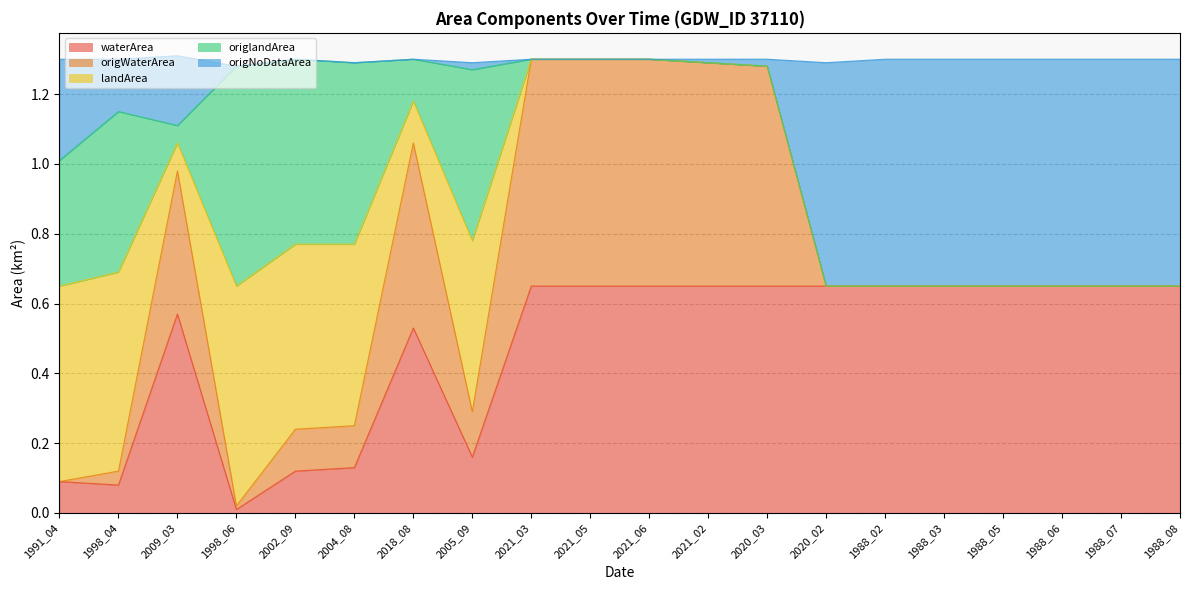

What is the total value across all series at 1998_04?

1.3